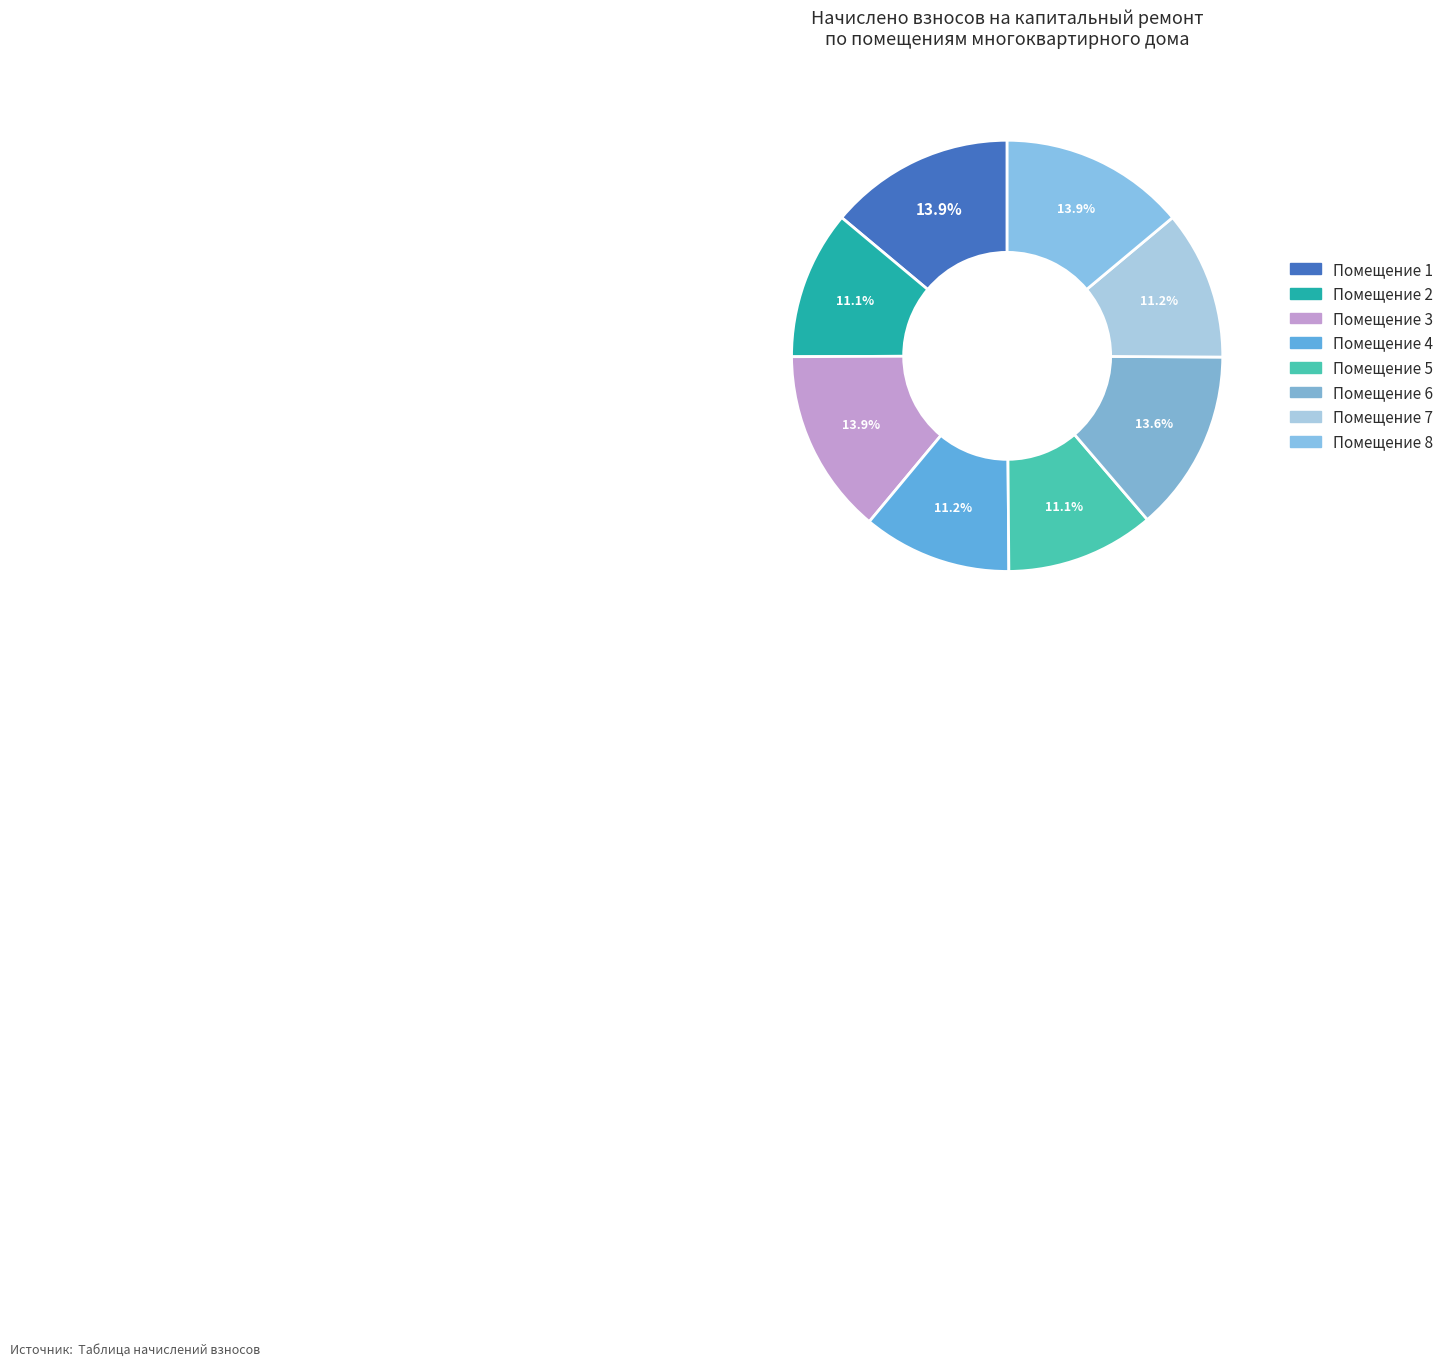

Count the number of slices in the pie.

8